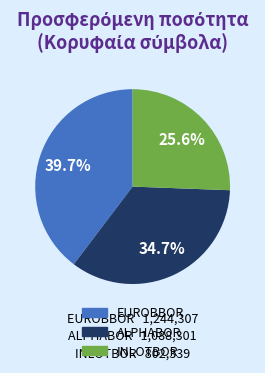

Is there a majority slice in this chart?

No